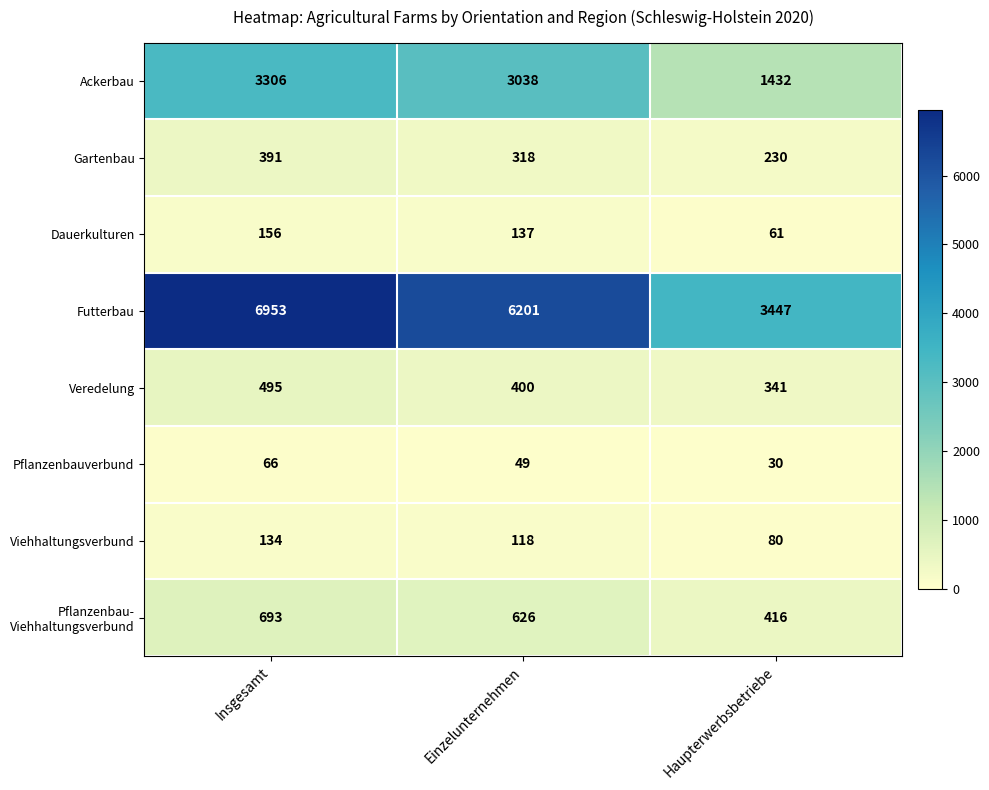

Which label corresponds to the smallest value in the chart?

Haupterwerbsbetriebe